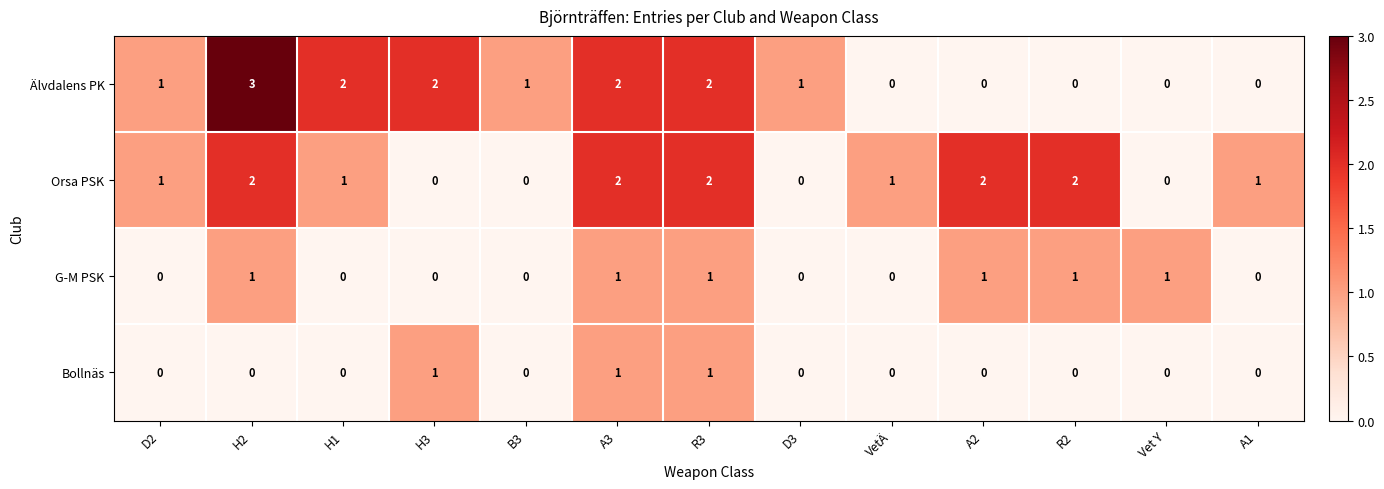

Is the value of G-M PSK at A2 greater than the value of Älvdalens PK at A3?

No